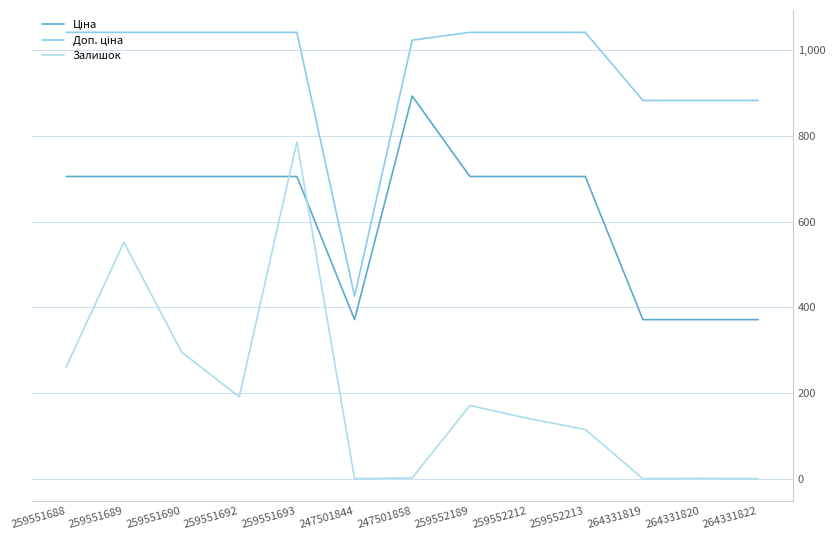

Where is the first local minimum for Ціна?

247501844